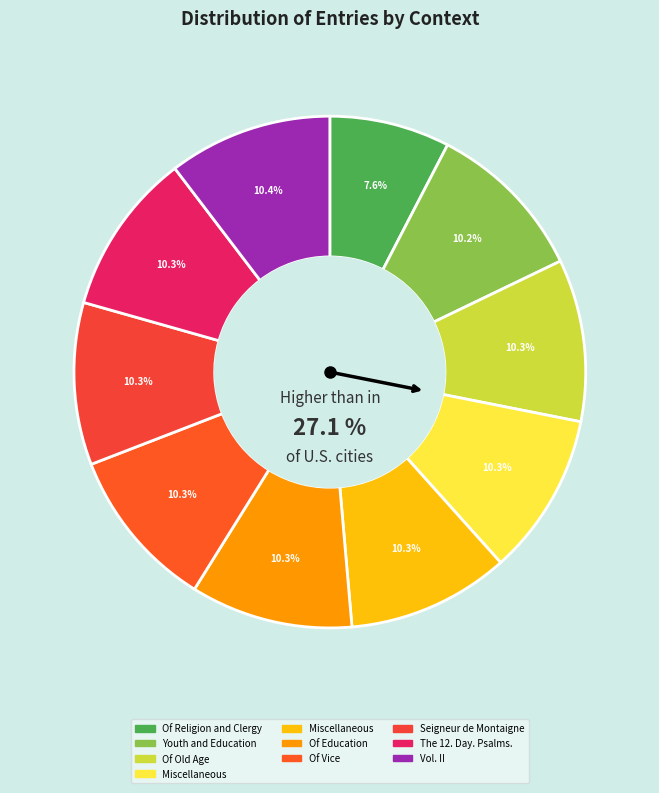

Combined, do Of Old Age and Of Religion and Clergy account for over 50%?

No